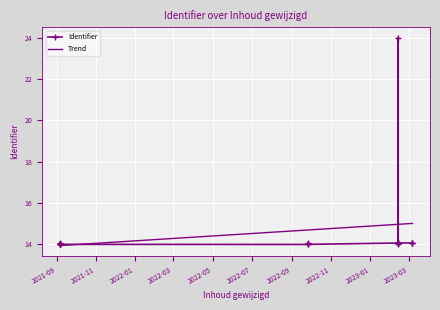

What value does the data have at 2023-03-07?

14.1